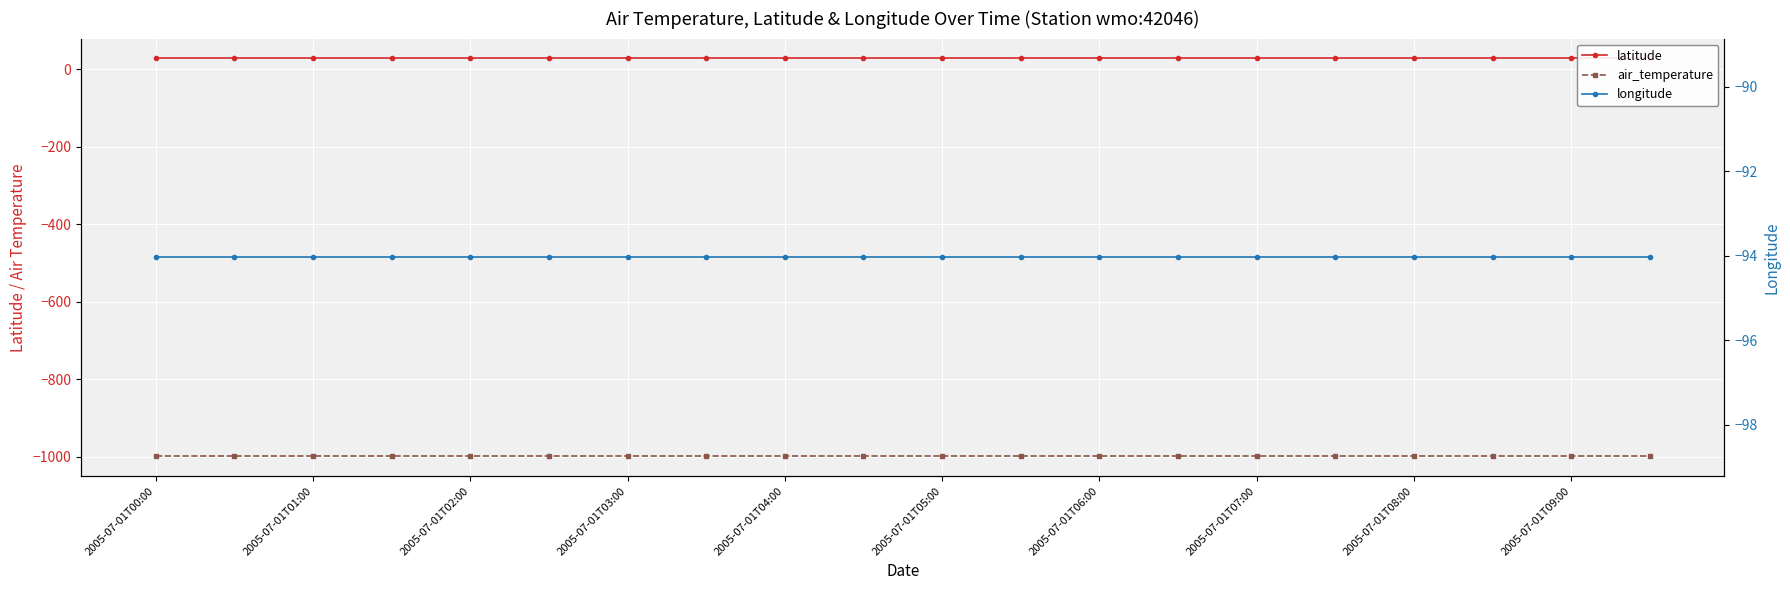

True or false: longitude has more than 2 points higher than both neighbors.

False